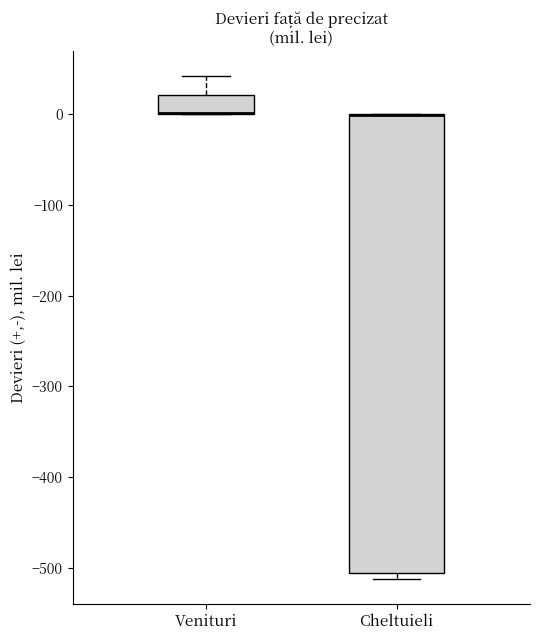

Comparing the boxes themselves (not the whiskers), which one is the tallest?

Cheltuieli